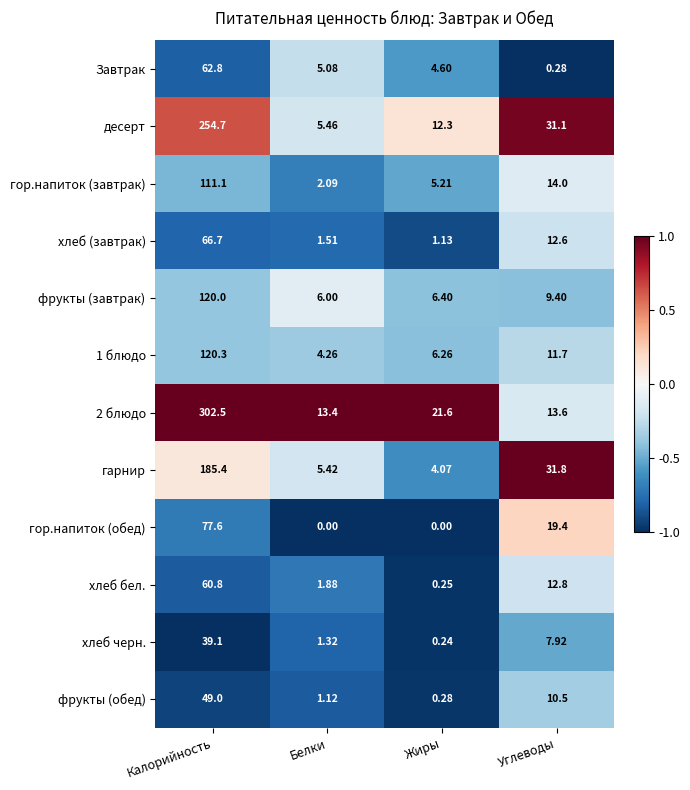

Rank the categories by хлеб черн. value from highest to lowest.

Калорийность, Углеводы, Белки, Жиры